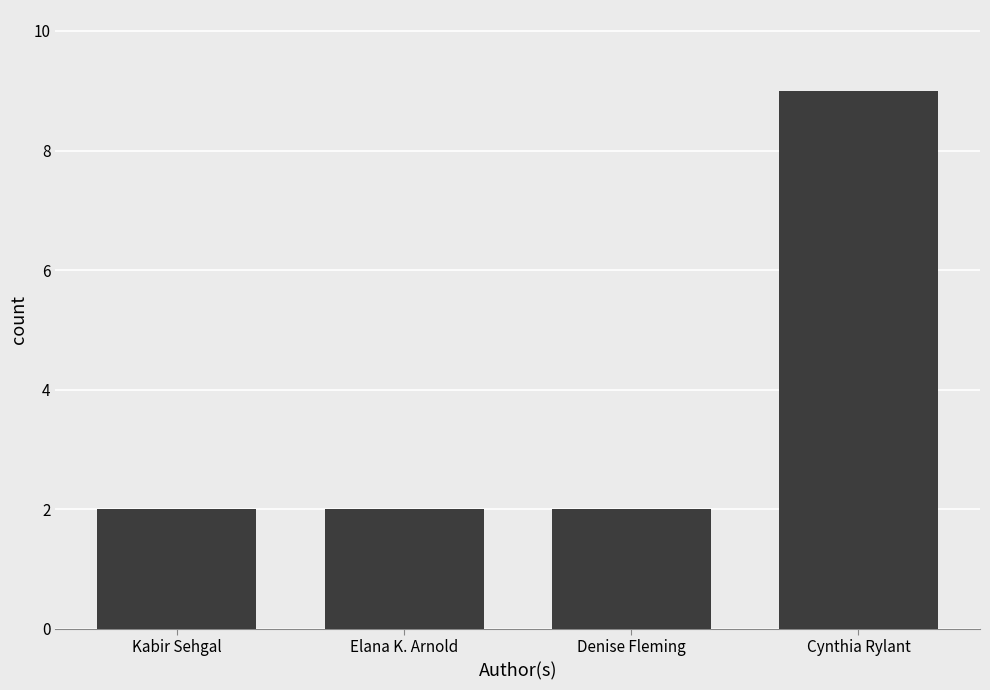

Is it true that the value at Elana K. Arnold is 3?

False